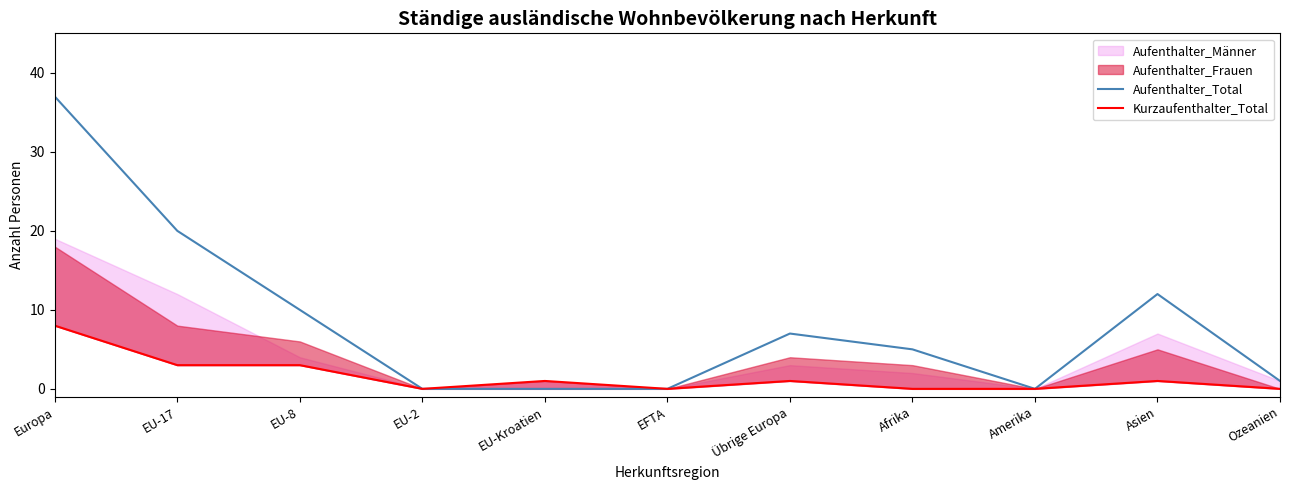

At which category does Aufenthalter_Total reach its first local valley?

Amerika